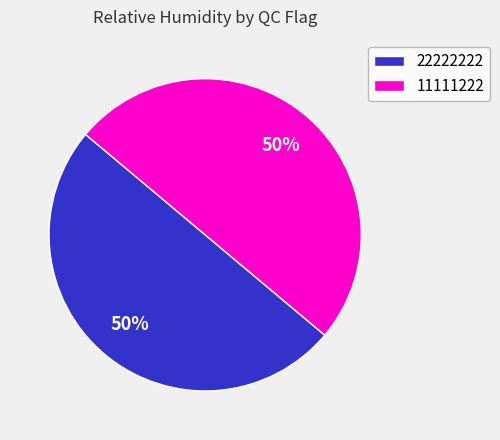

Is it true that 11111222 is 50% of the pie?

True